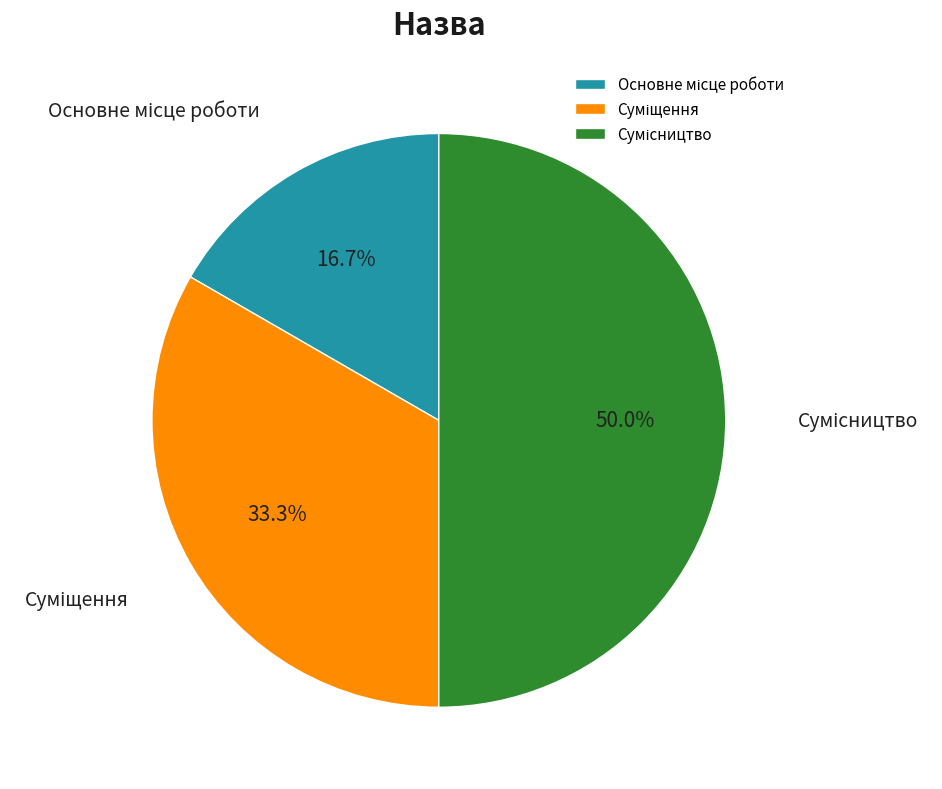

To the nearest percent, what is the difference between the Основне місце роботи and Сумісництво slice percentages?

33%